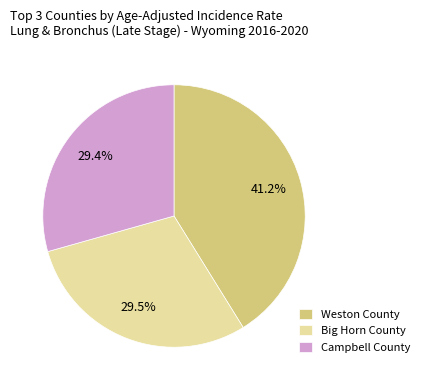

How much of the chart is everything except Weston County?

58.8%